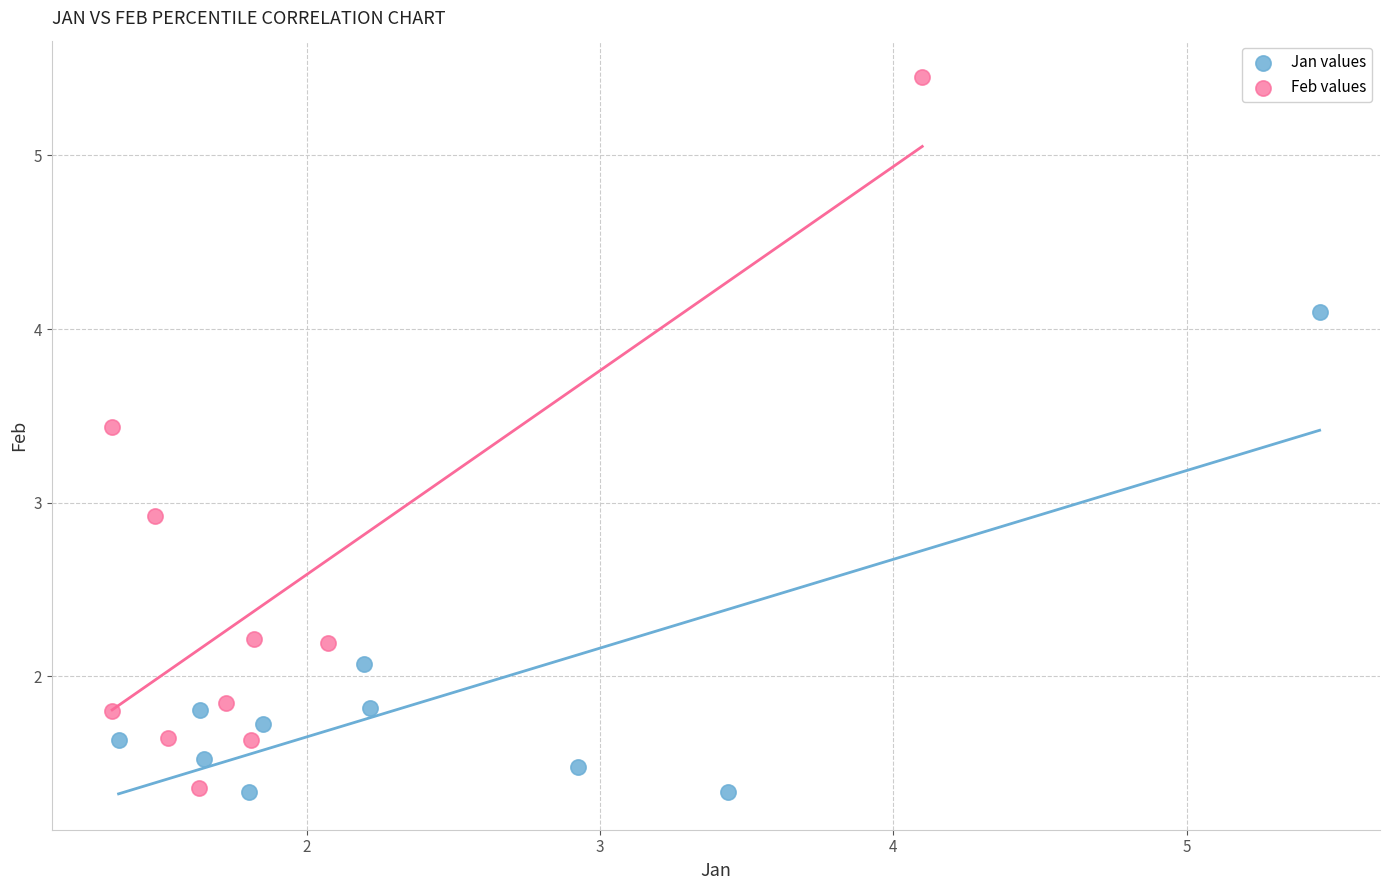

Which series has the largest Y range (max minus min)?

Feb values